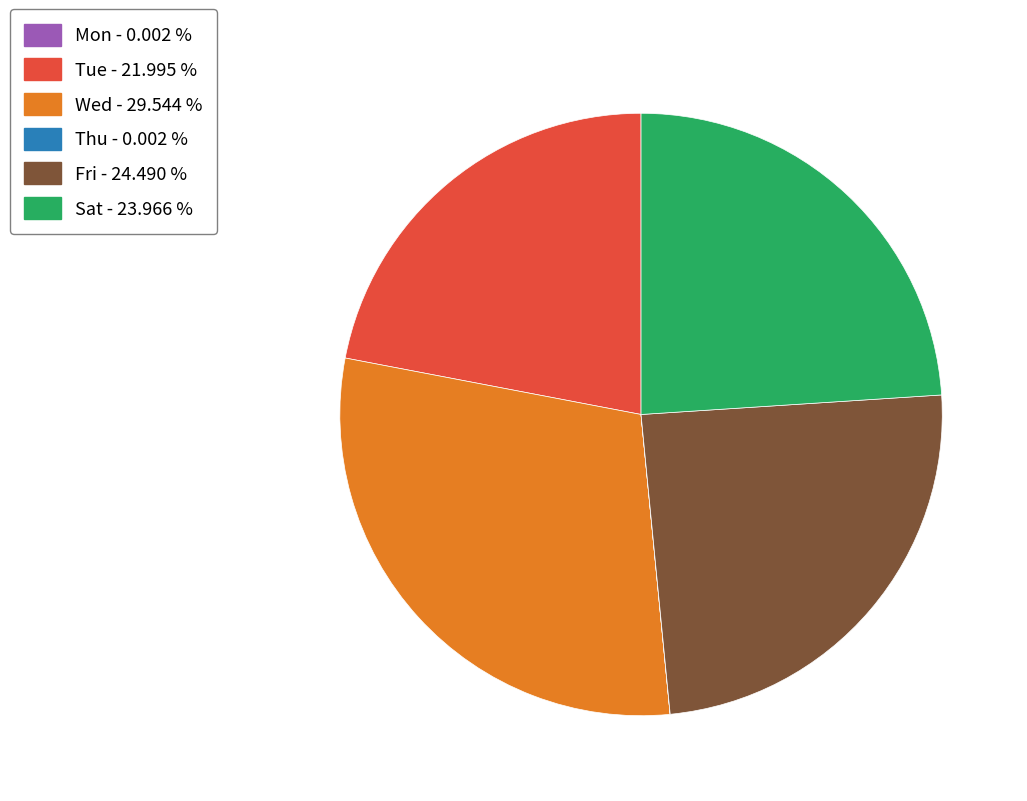

Does Sat - 23.966 % account for over 50% of the chart?

No